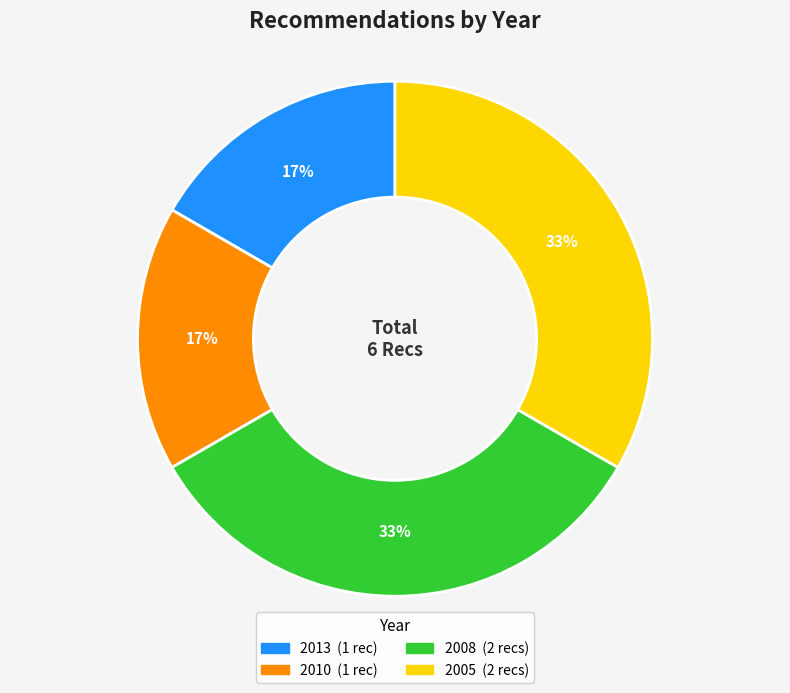

Is there any slice that represents more than half of the pie?

No